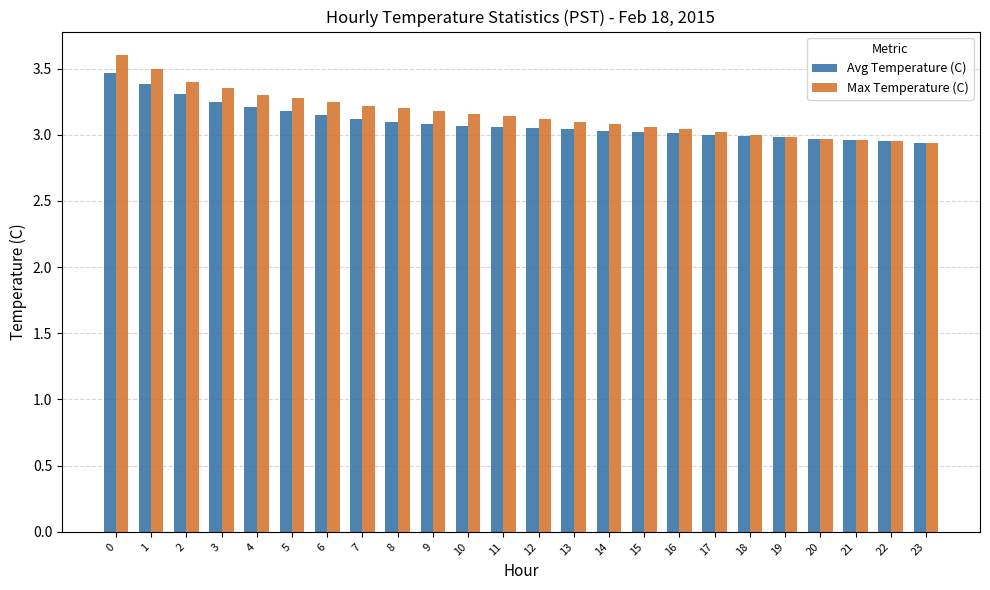

The Max Temperature (C) series shows 2.4 at 0. True or false?

False